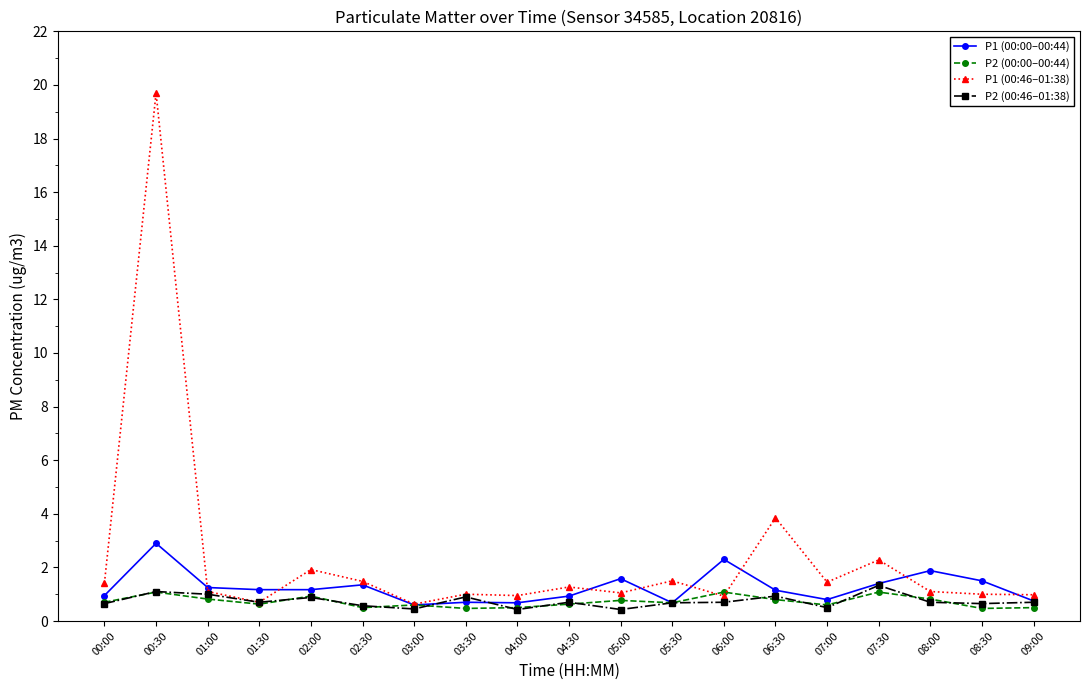

True or false: P1 (00:46–01:38) has more than 0 points higher than both neighbors.

True